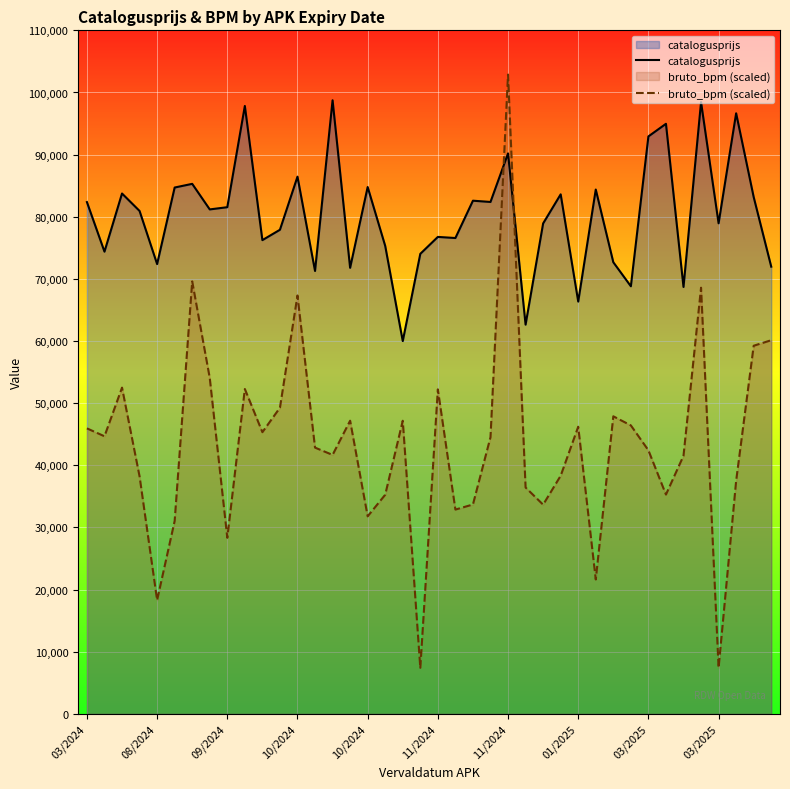

What is the highest value of the catalogusprijs series?

98745.0